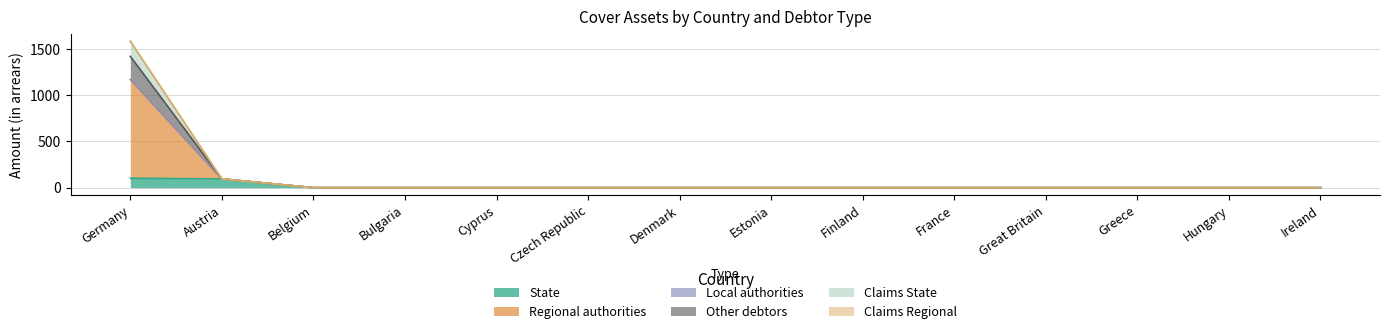

At which category is the sum across all series the highest?

Germany